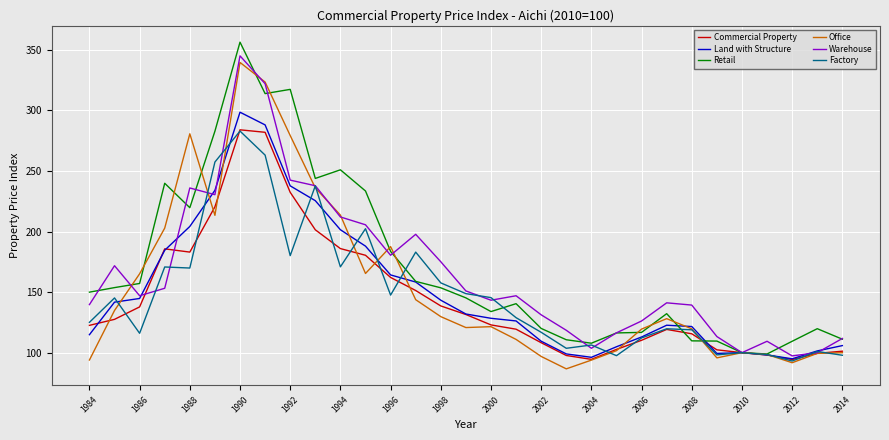

What is the smallest value displayed?

86.6